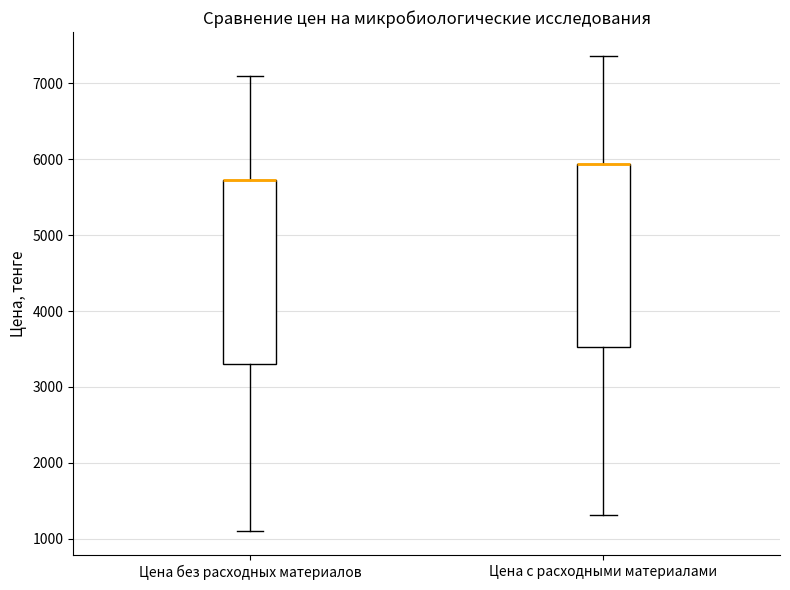

Reading left to right, transcribe this box plot: for each box, give where its median line is, the range the box spans, and where its two whiskers end, as read against the y-axis. The values are not printed on the chart, so give them approximately, as read against the axis.

Цена без расходных материалов: median 5700 (drawn on the box's upper edge), box 3300 to 5700, whiskers 1100 to 7100
Цена с расходными материалами: median 5900 (drawn on the box's upper edge), box 3500 to 5900, whiskers 1300 to 7400